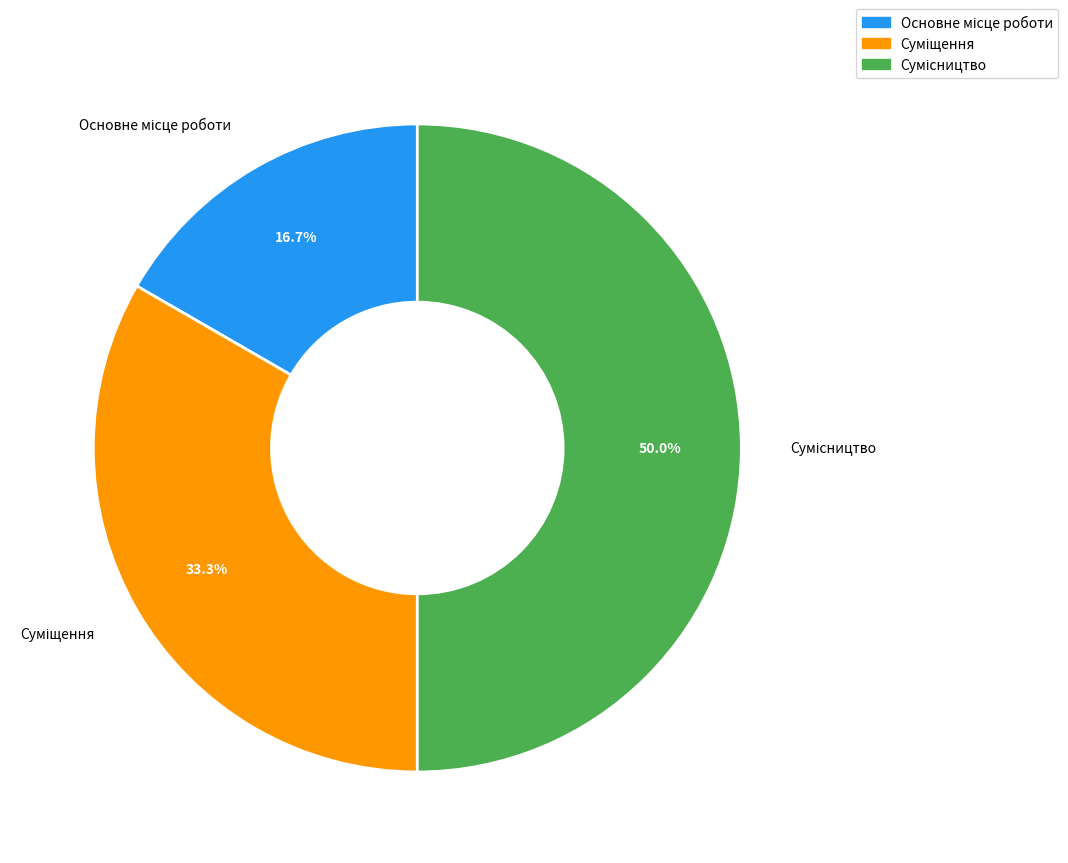

Is it true that Сумісництво is 50% of the pie?

True